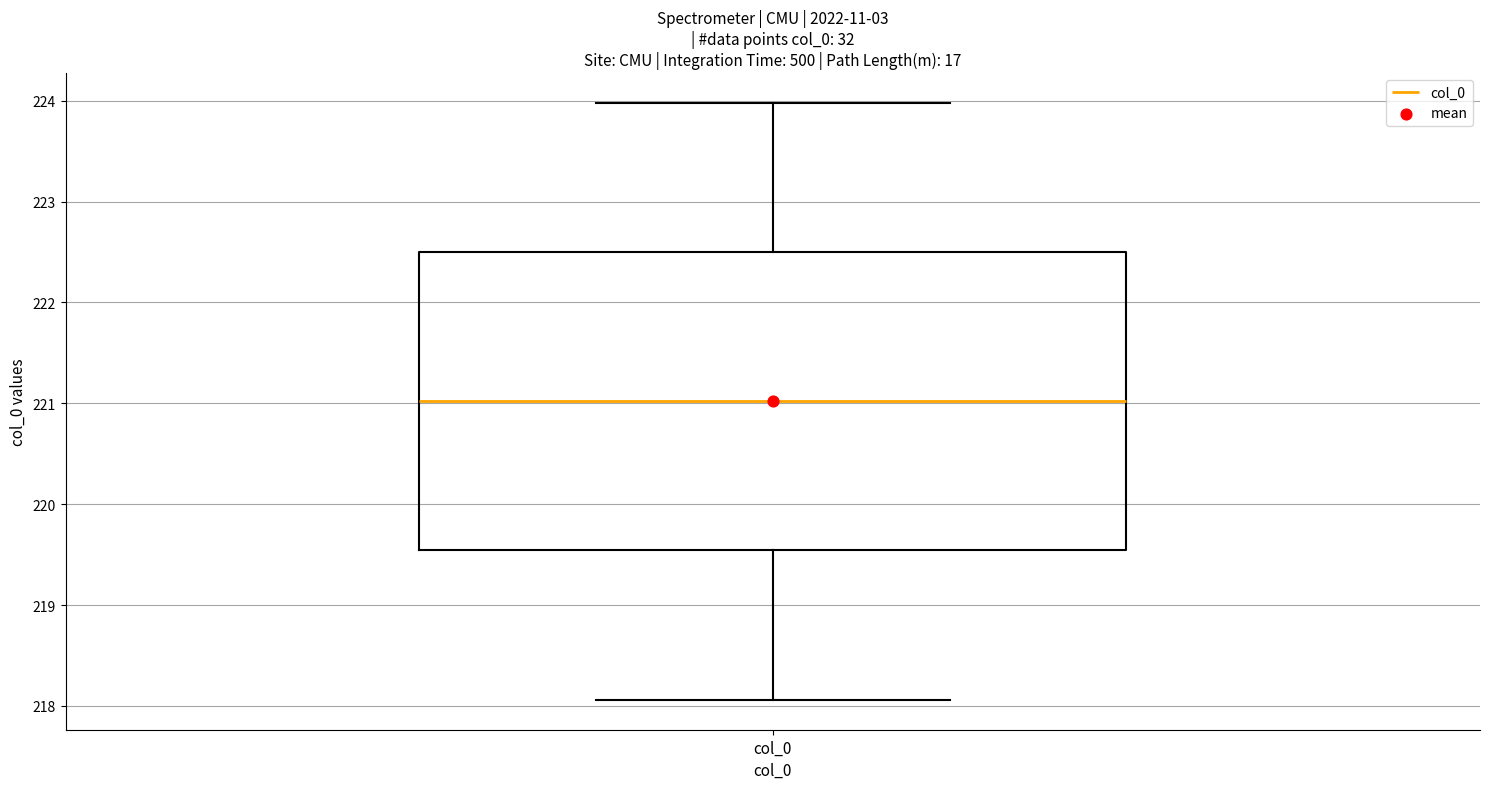

Where is the upper edge of the box for col_0 on the y-axis? The values are not printed on the chart, so give them approximately, as read against the axis.

222.5